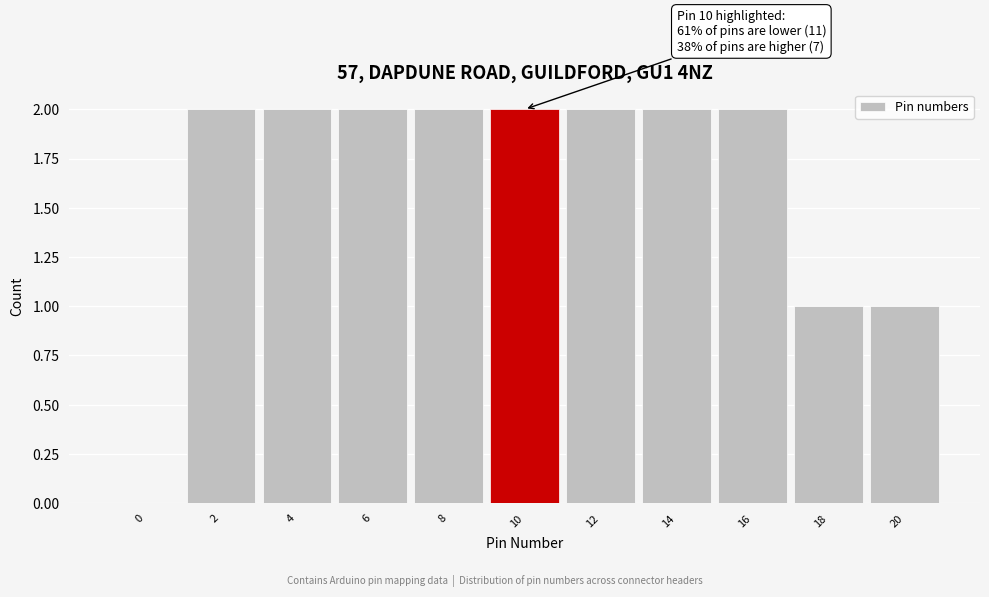

Reading right to left, transcribe all the data shown in this chart.

20=1	18=1	16=2	14=2	12=2	10=2	8=2	6=2	4=2	2=2	0=0